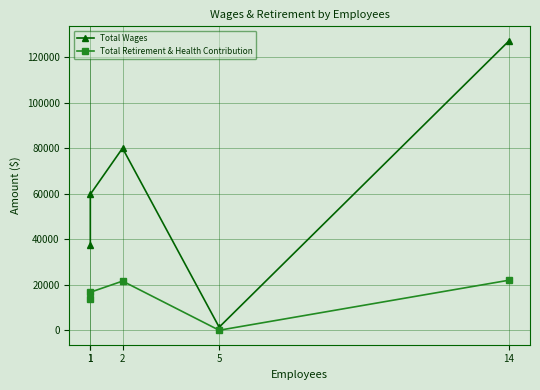

Rank the series by their average value, from lowest to highest.

Total Retirement & Health Contribution, Total Wages